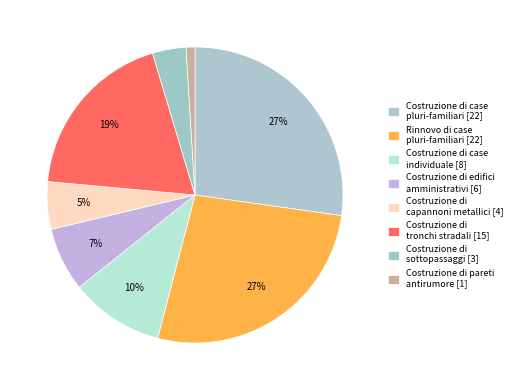

How many slices are in this pie chart?

8